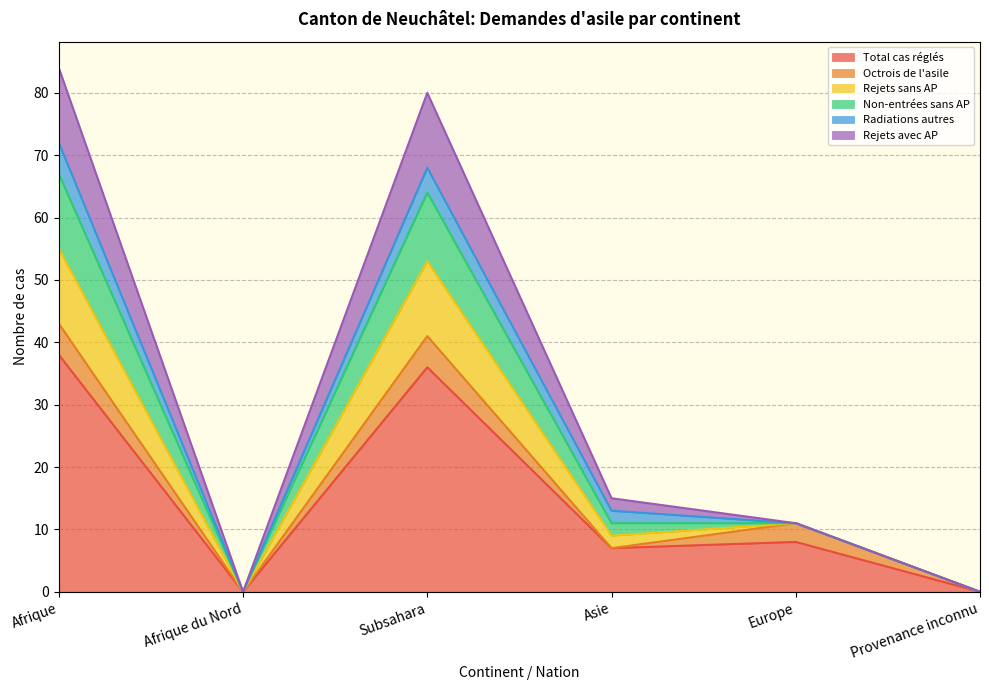

How many data points in Rejets avec AP are less than 11?

2